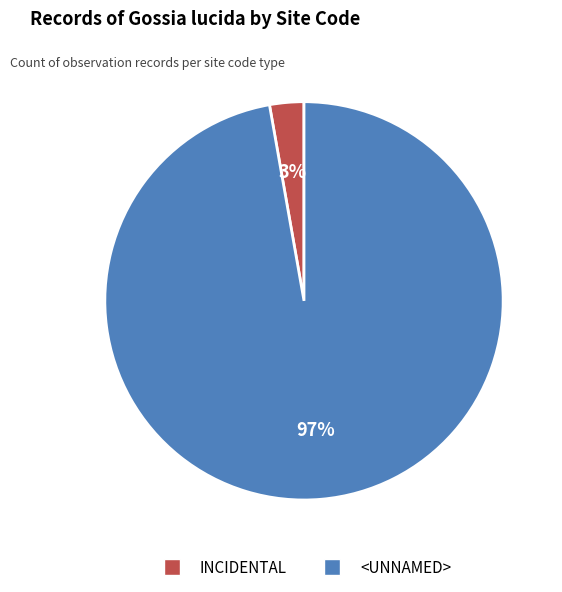

True or false: INCIDENTAL accounts for 3% of the total.

True